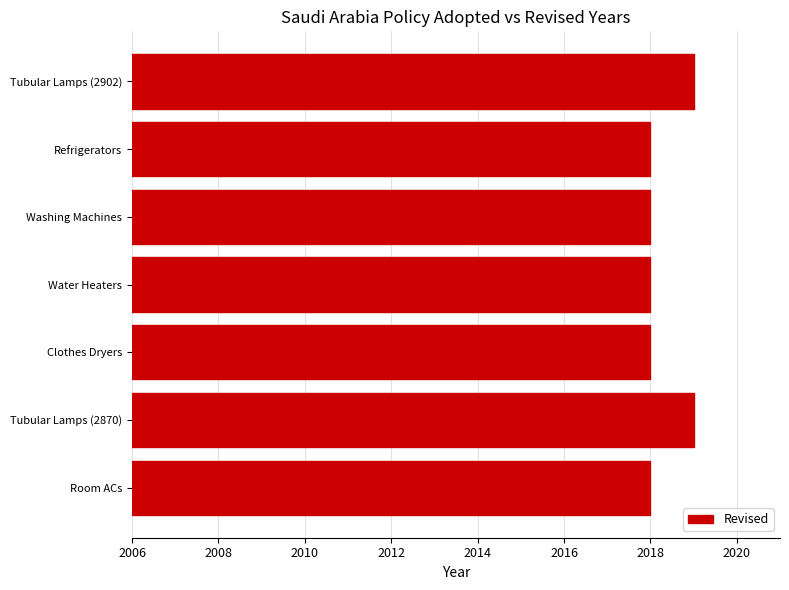

What is the difference between the maximum and second lowest values?

1